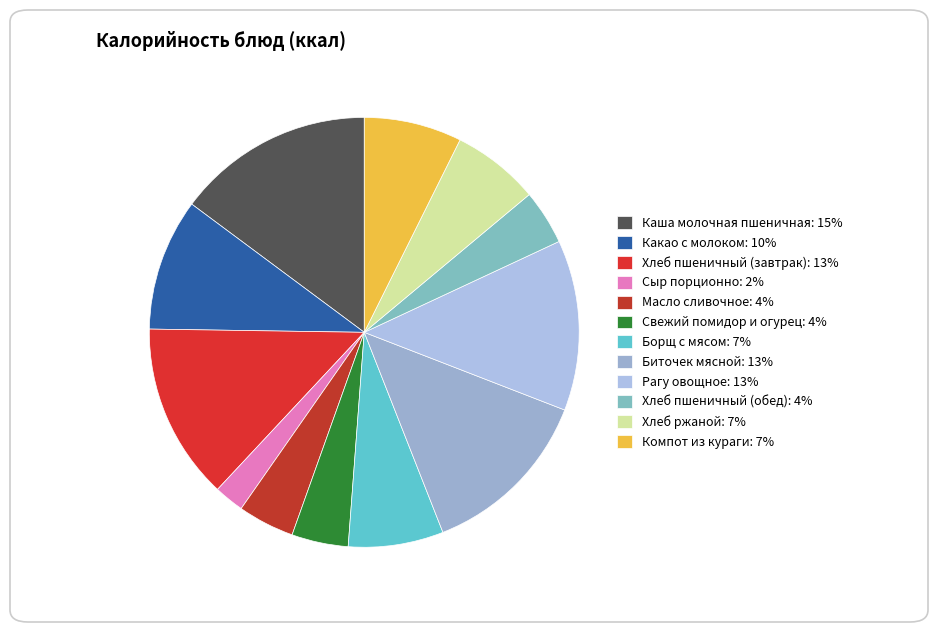

Approximately how many times larger is the value at Каша молочная пшеничная compared to Свежий помидор и огурец?

3.5